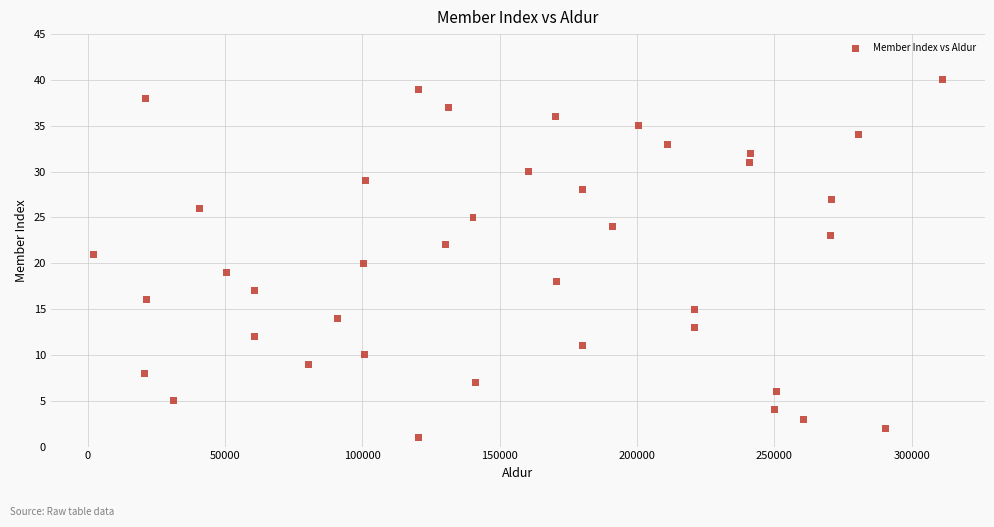

What is the range of X values (max minus min)?

309304